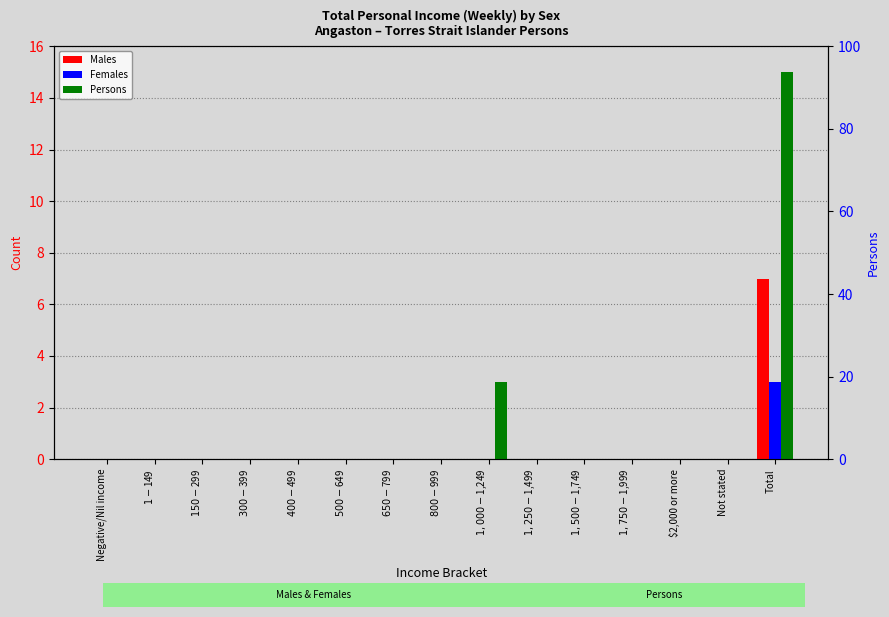

Which category has the lowest value across all series?

Negative/Nil income